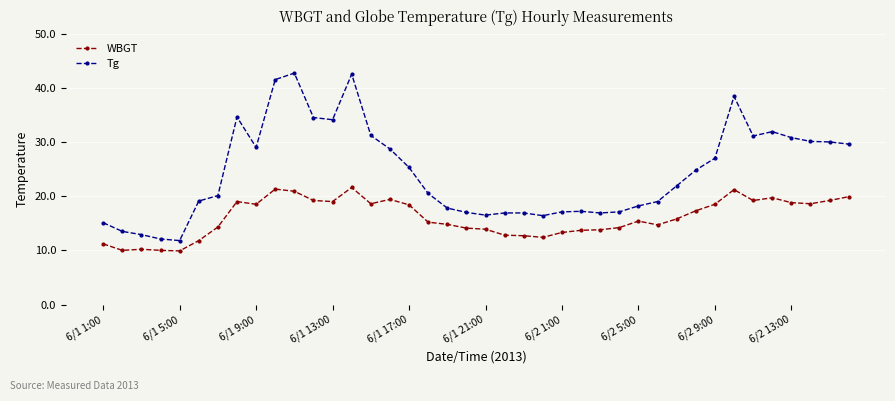

Is this an area chart (filled region under the line)?

No